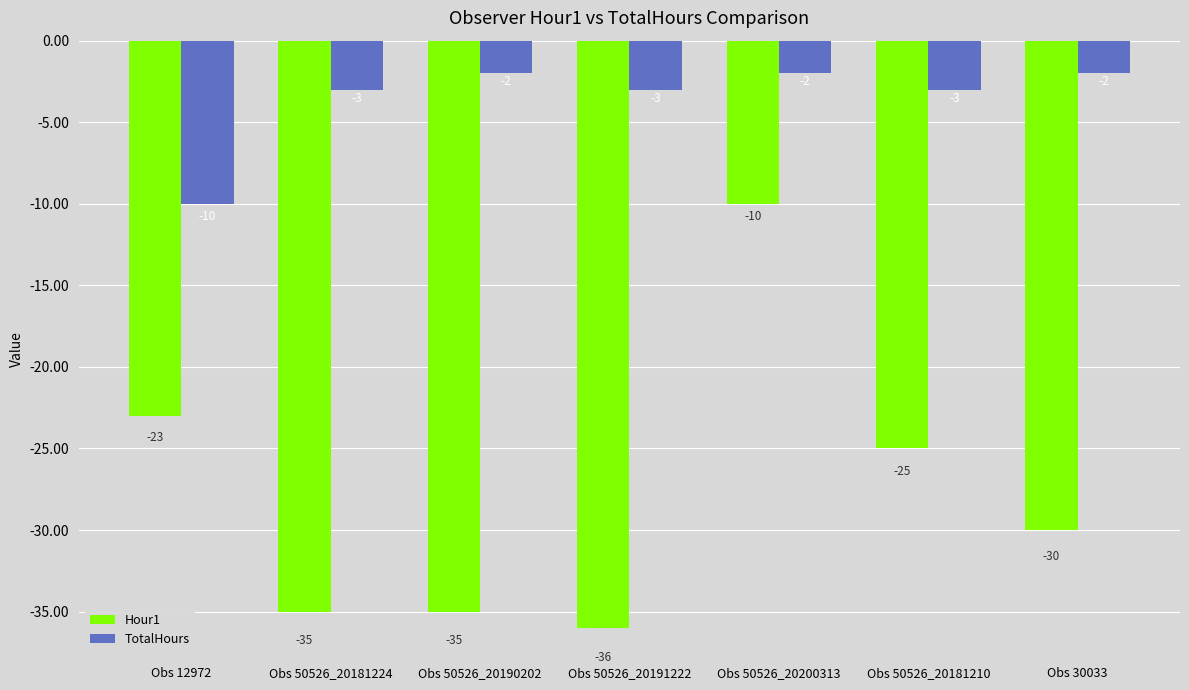

Is it true that Hour1 equals -23 at Obs 12972?

True